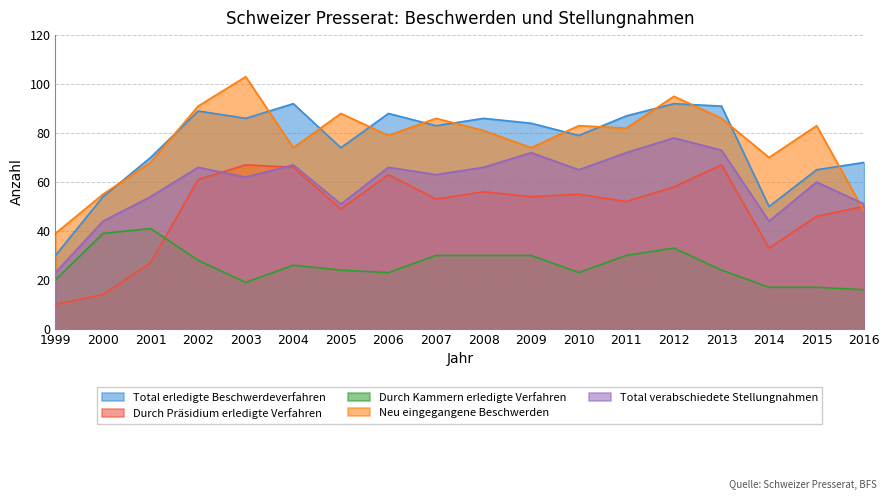

Which series has the largest range (max minus min)?

Neu eingegangene Beschwerden